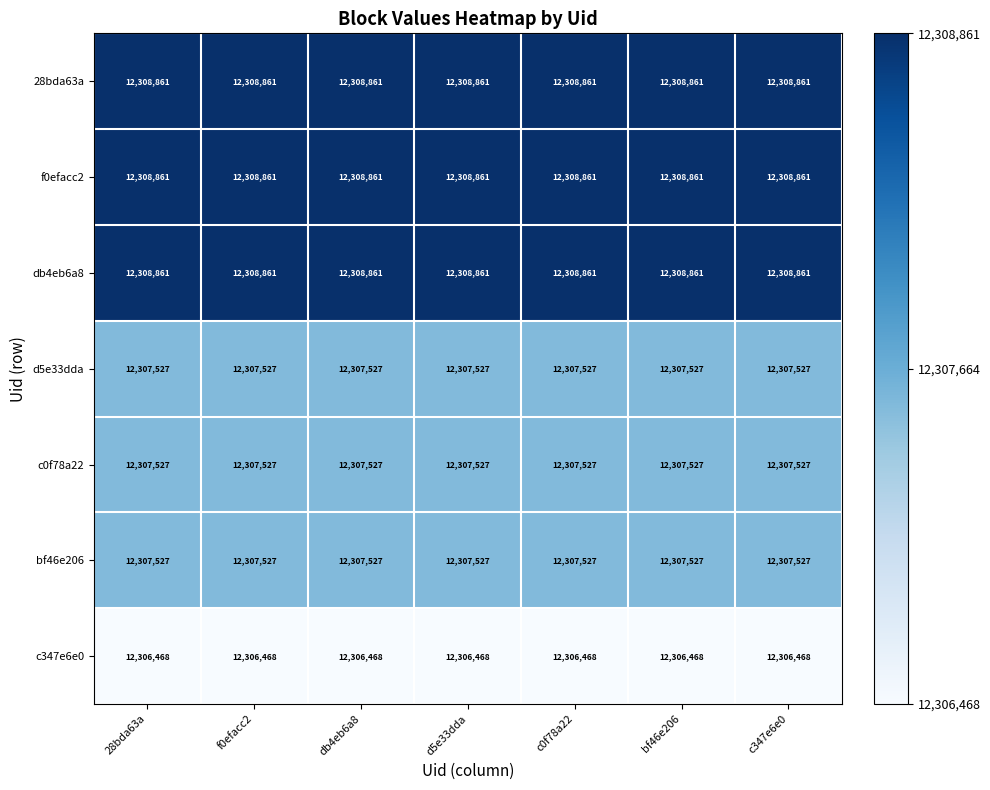

At how many categories does at least one series exceed 12307856?

7